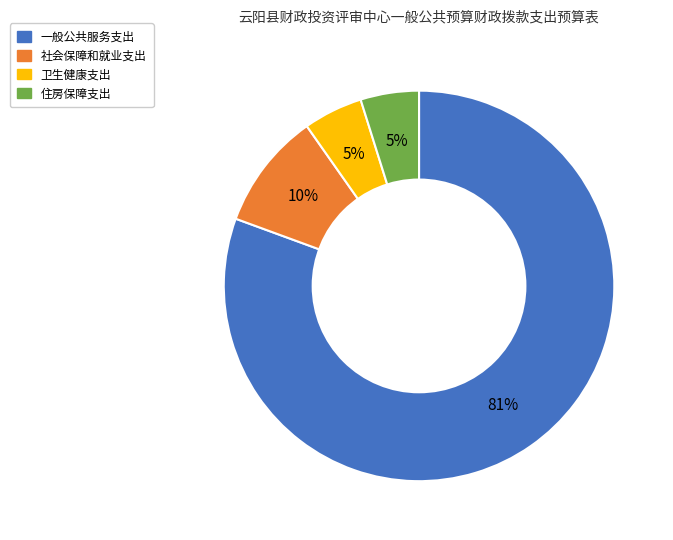

Count the number of slices in the pie.

4